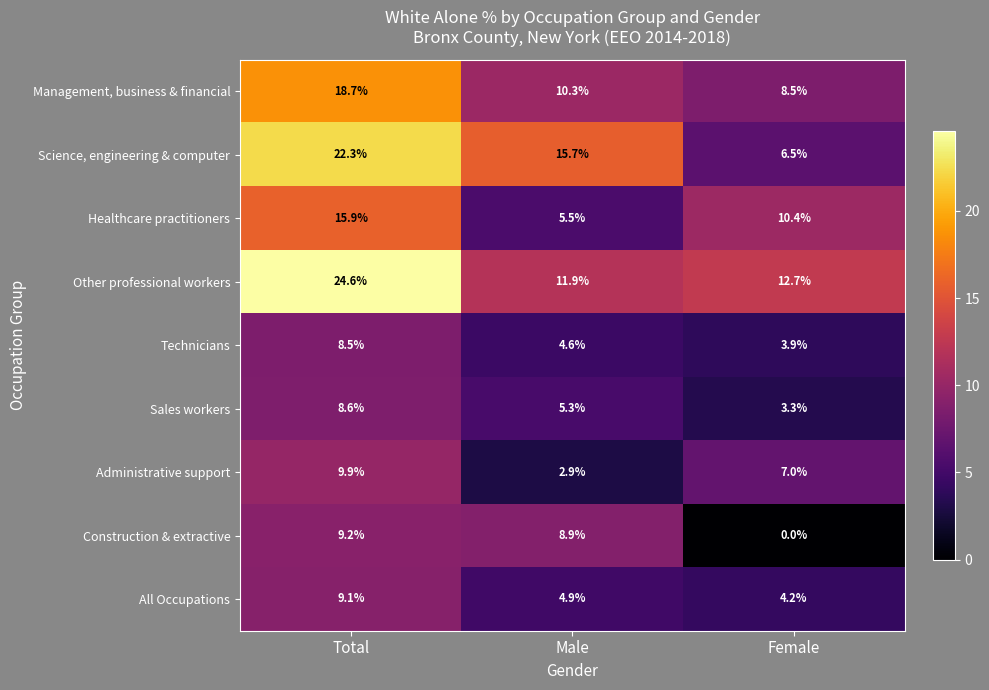

What is the difference between the maximum and minimum values in the Administrative support series?

7.0